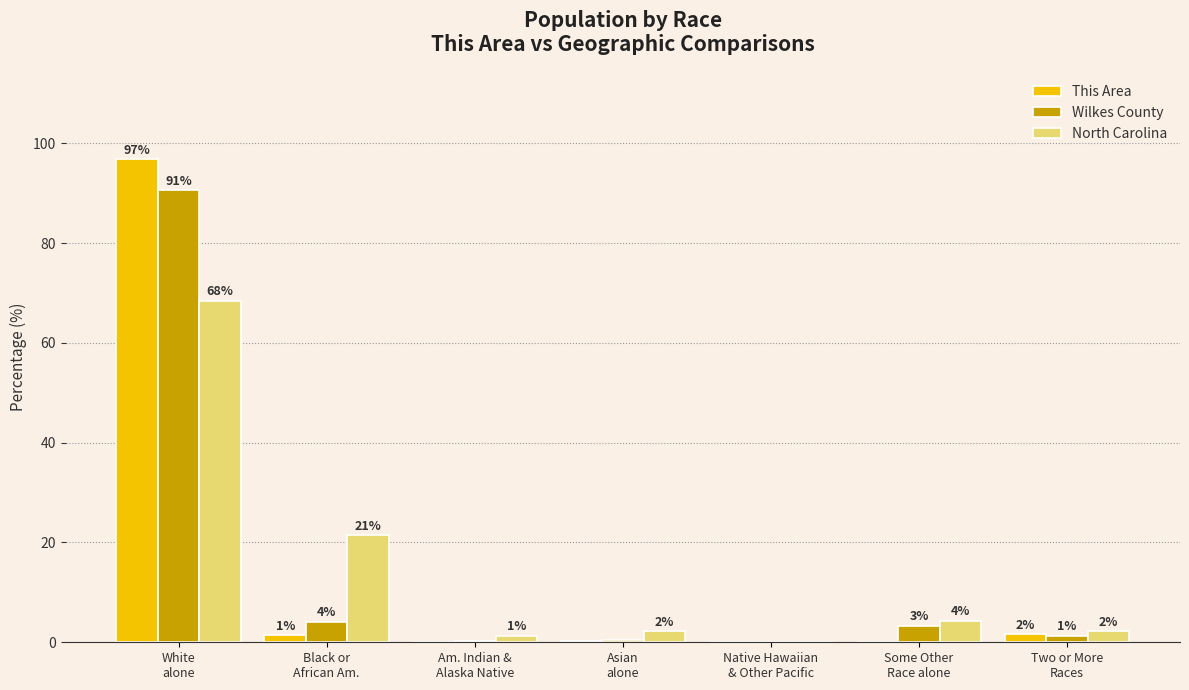

True or false: Wilkes County has a value of 0.0 at Am. Indian &
Alaska Native.

False